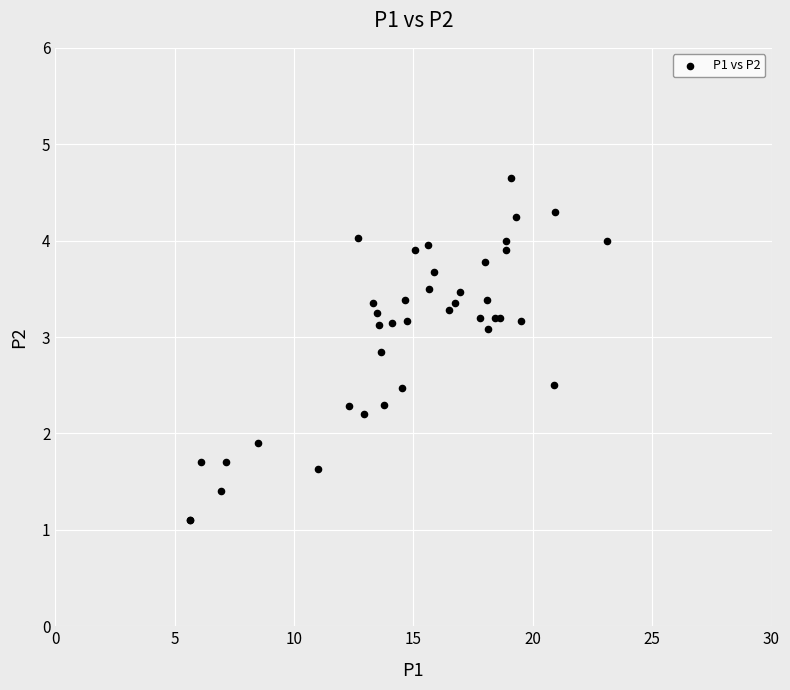

What Y value in the scatter plot is closest to 2?

1.9